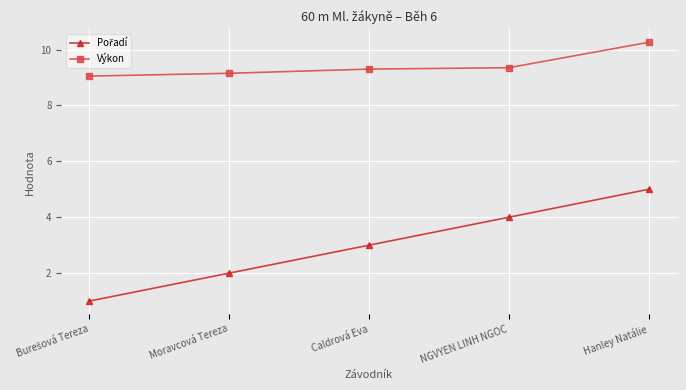

What is the total value across all series at Moravcová Tereza?

11.2